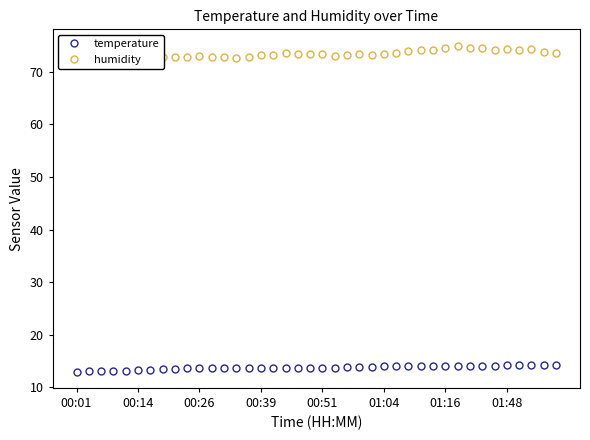

Which series has the largest total across all categories?

humidity